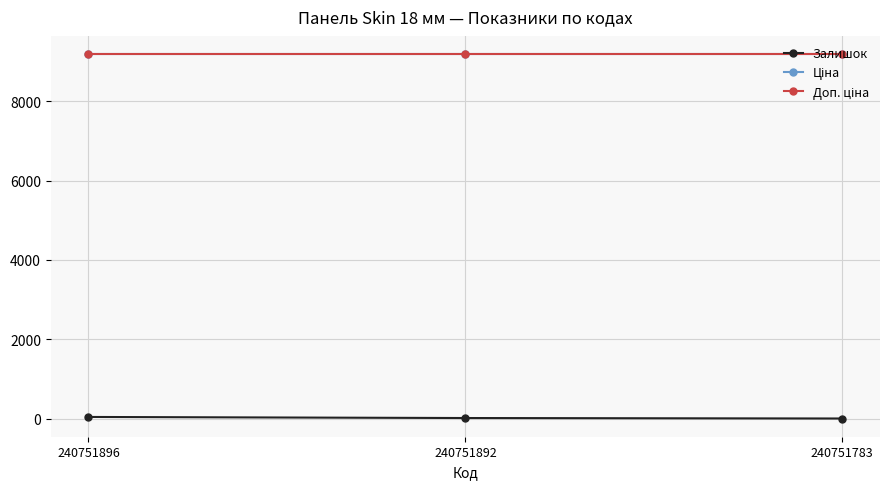

Does the chart have visible grid lines?

Yes